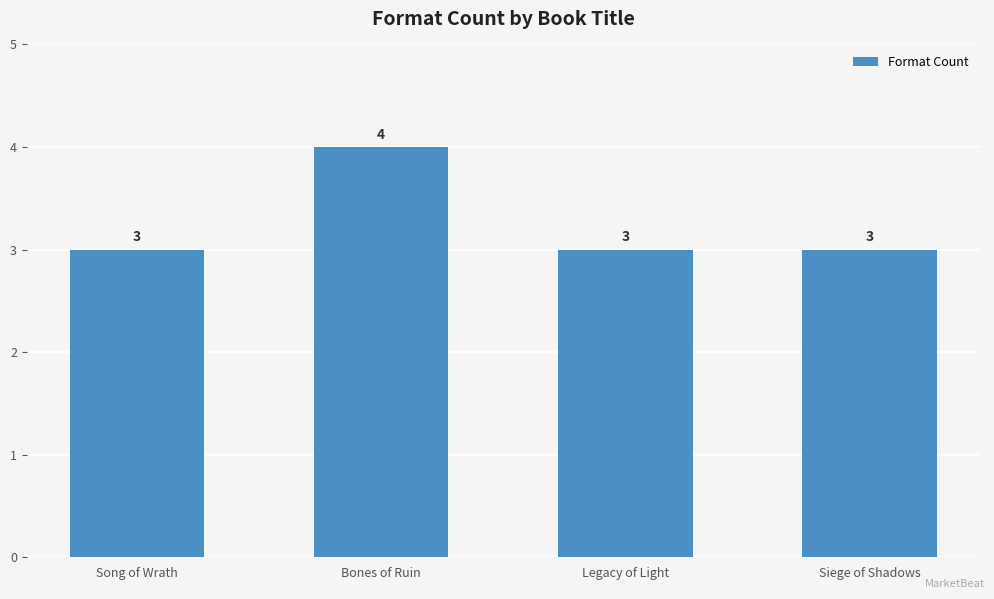

How many values are between 3 and 4?

4